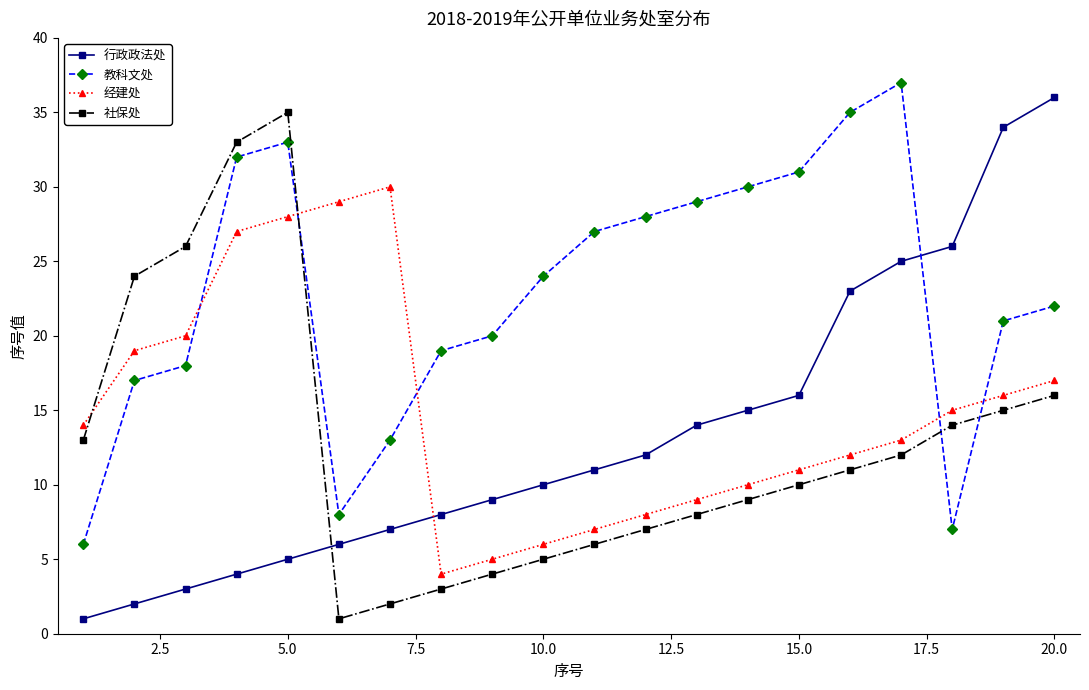

Rank the series by their maximum value, from lowest to highest.

经建处, 社保处, 行政政法处, 教科文处